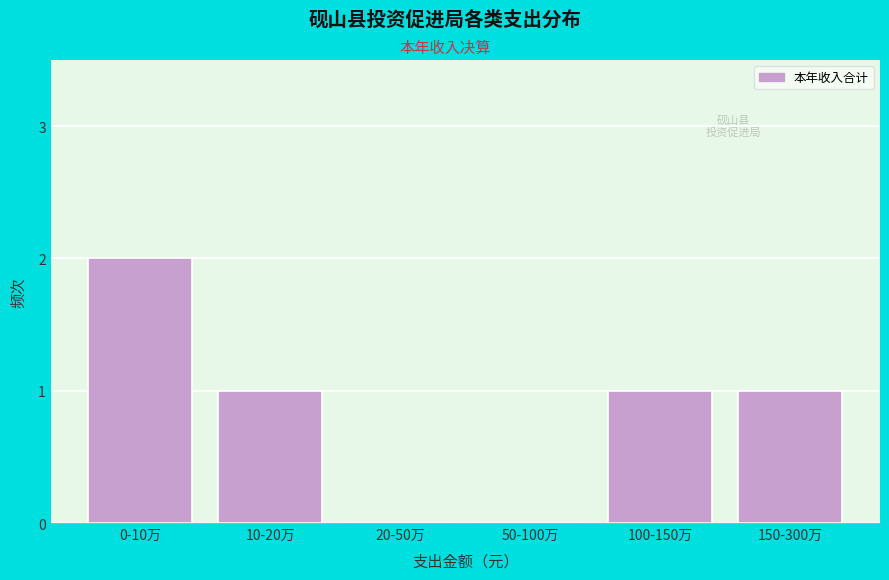

Reading left to right, what are all the values shown in this chart?

0-10万=2	10-20万=1	20-50万=0	50-100万=0	100-150万=1	150-300万=1